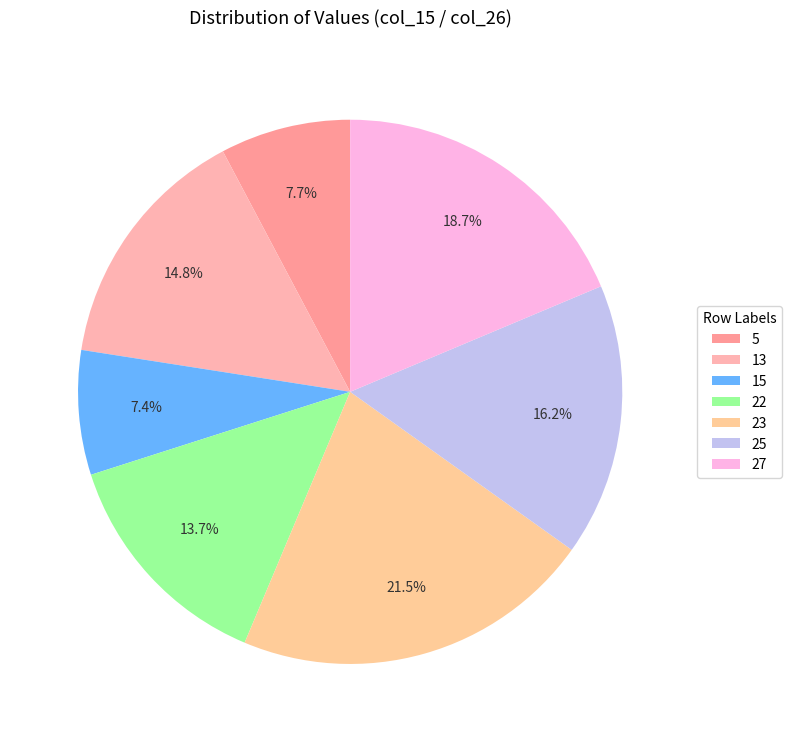

To the nearest percent, what is the difference between the largest and smallest slice percentages?

14%